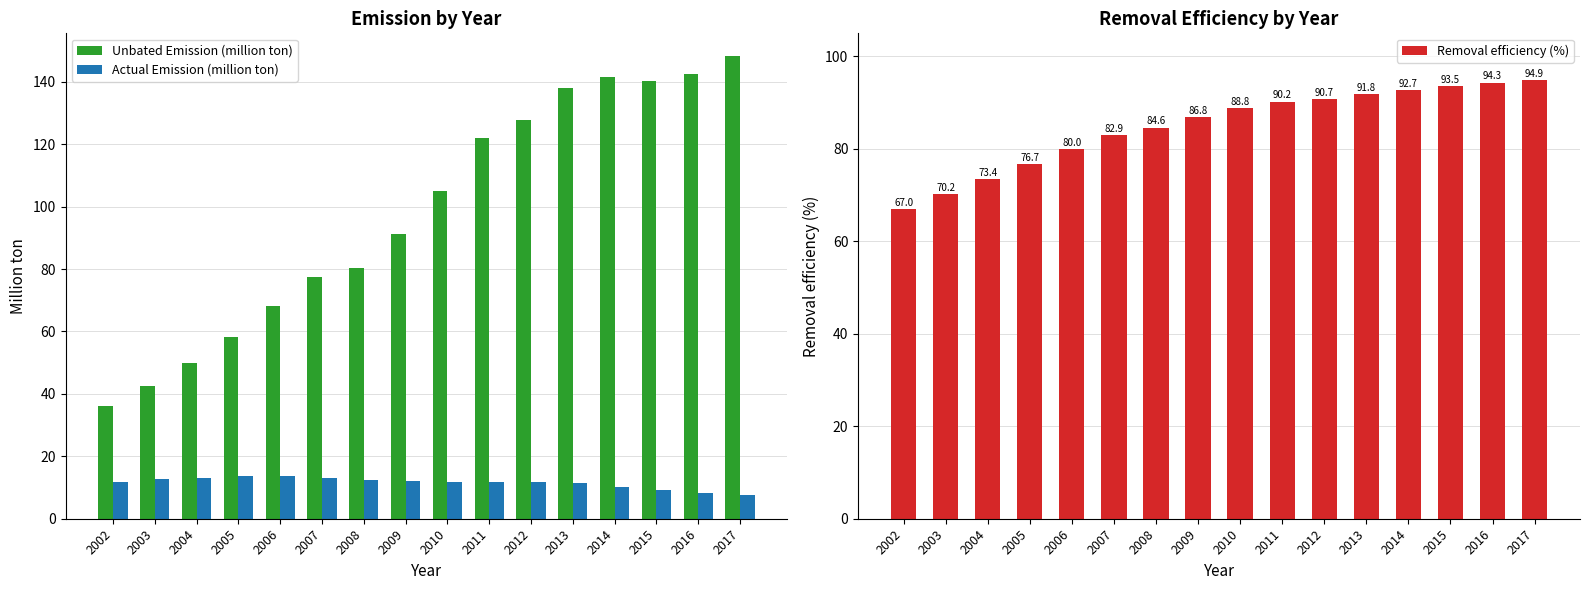

Which series has the largest total across all categories?

Unbated Emission (million ton)